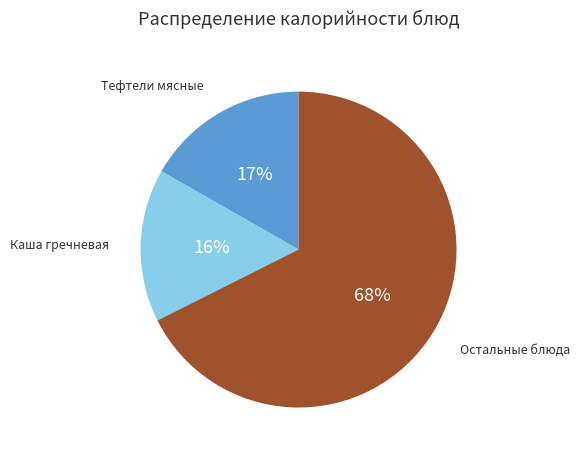

How many segments does this pie chart have?

3